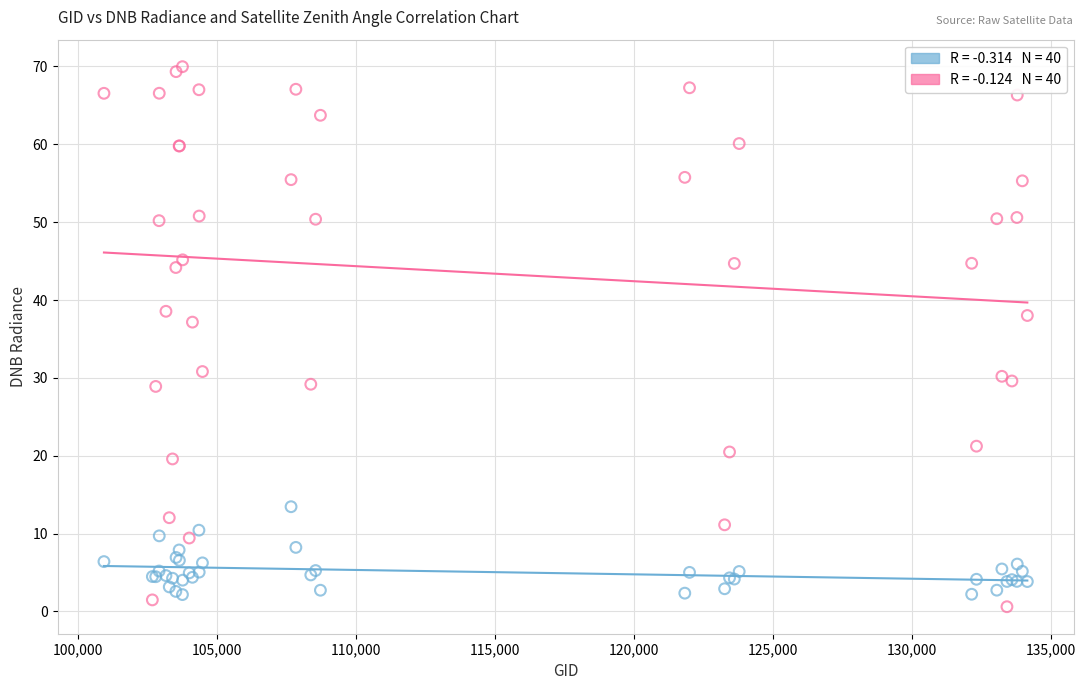

Across all series, what Y value is closest to 35?

37.2